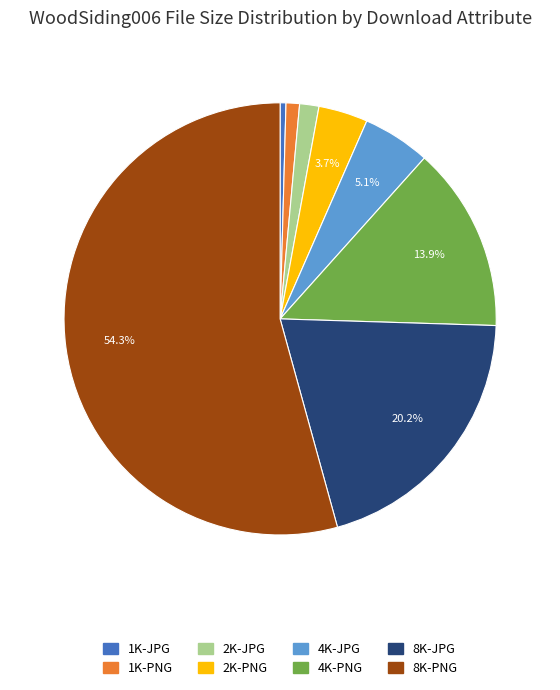

How many segments does this pie chart have?

8